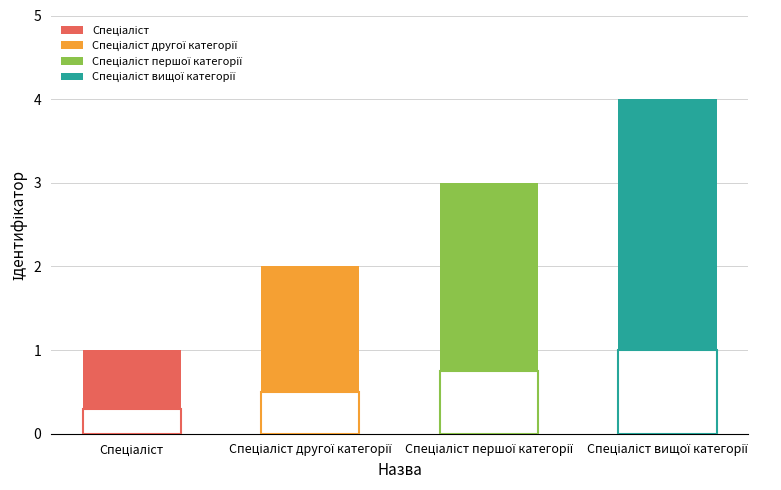

What is the maximum value shown in the chart?

4